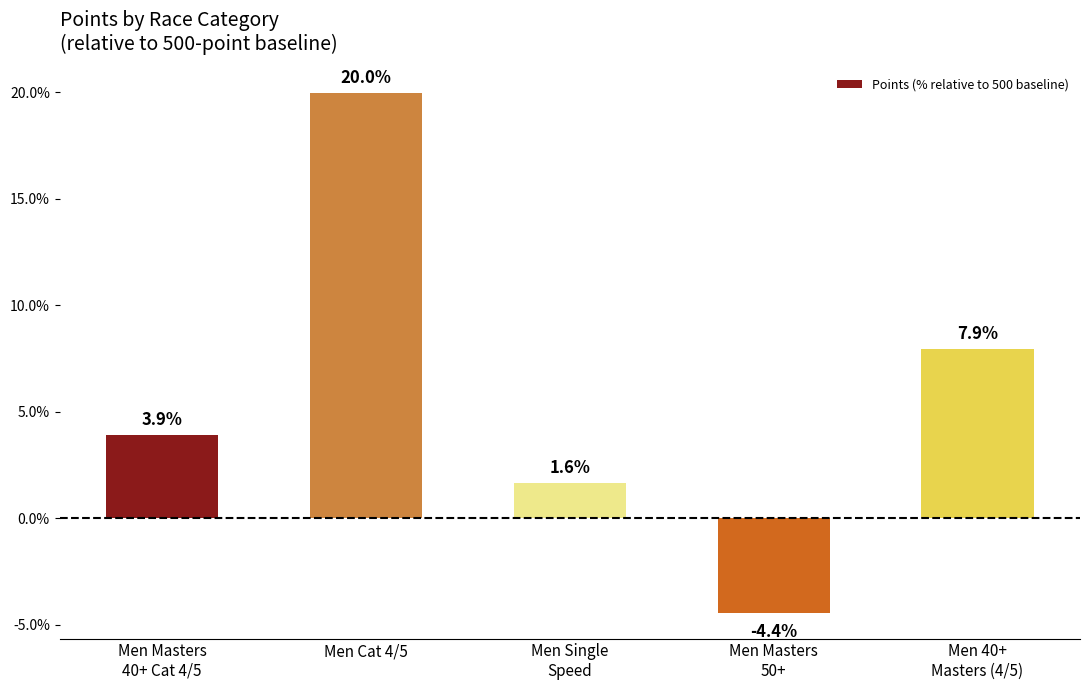

True or false: the data shows 7.9 at Men 40+
Masters (4/5).

True